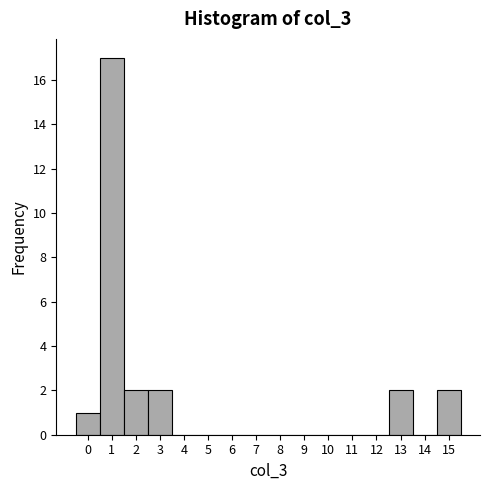

Reading left to right, list every bar in this chart as the range it spans on the x-axis followed by its height. The values are not printed on the chart, so give them approximately, as read against the axis.

-0.5 to 0.5: 1
0.5 to 1.5: 17
1.5 to 2.5: 2
2.5 to 3.5: 2
3.5 to 4.5: 0
4.5 to 5.5: 0
5.5 to 6.5: 0
6.5 to 7.5: 0
7.5 to 8.5: 0
8.5 to 9.5: 0
9.5 to 10.5: 0
10.5 to 11.5: 0
11.5 to 12.5: 0
12.5 to 13.5: 2
13.5 to 14.5: 0
14.5 to 15.5: 2